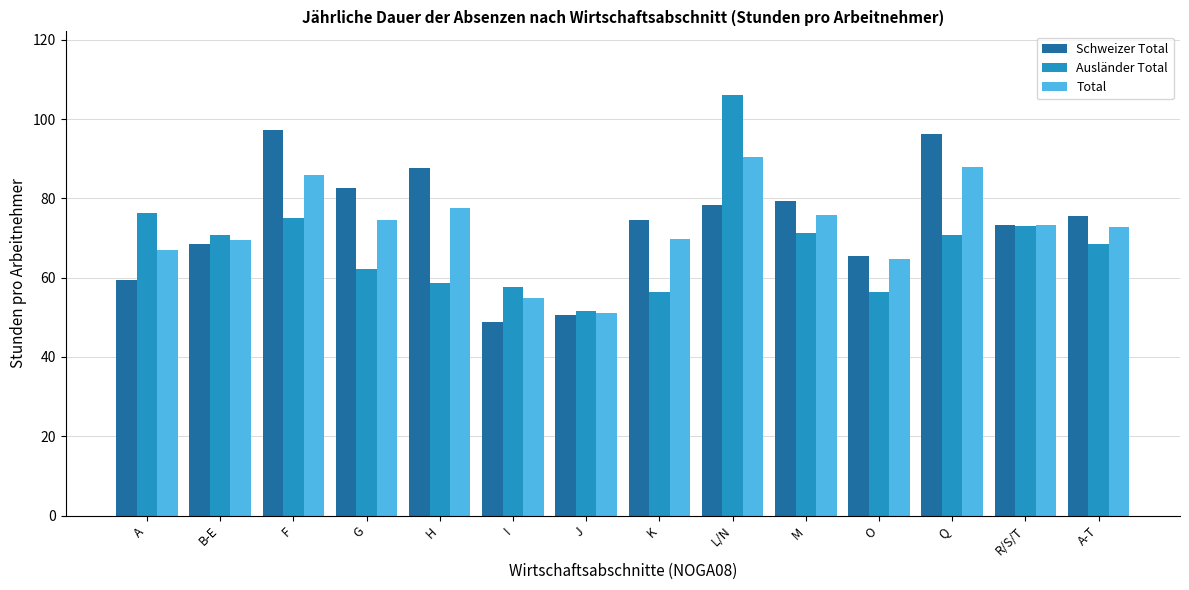

How many distinct data groups are displayed?

3